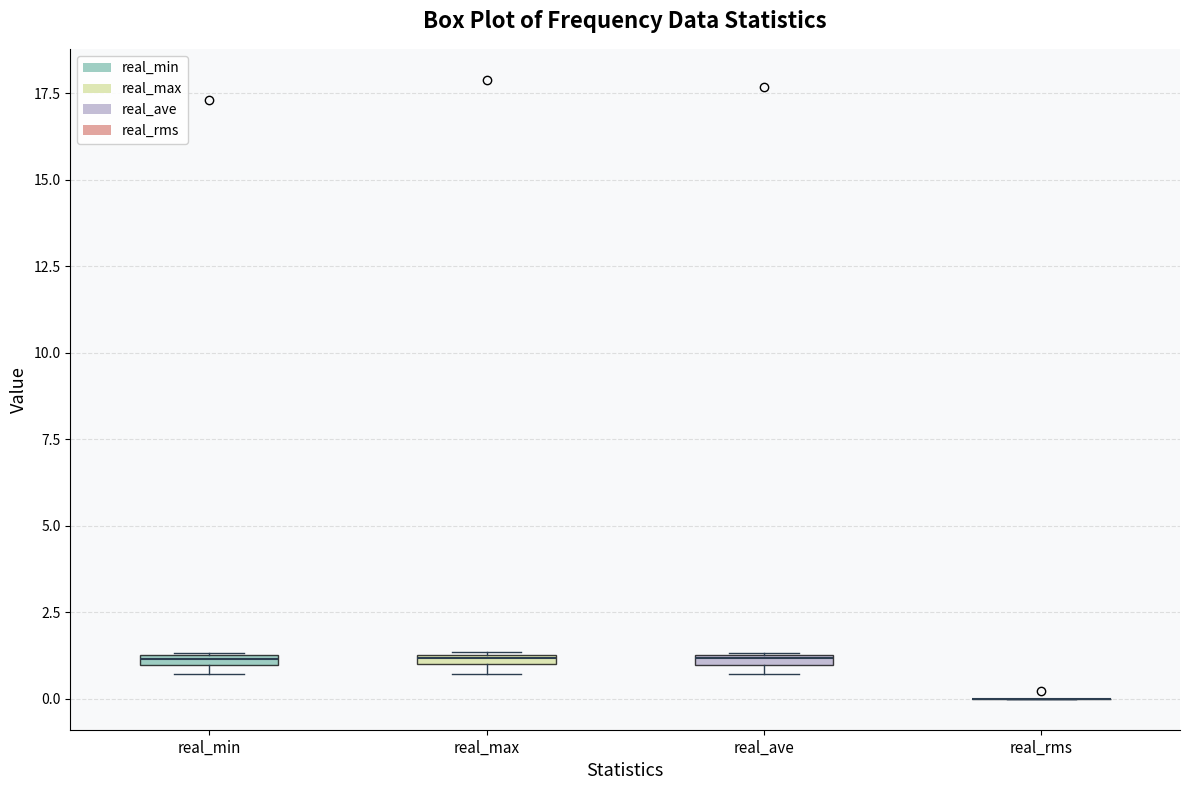

Where is the lower edge of the box for real_min on the y-axis? The values are not printed on the chart, so give them approximately, as read against the axis.

1.0